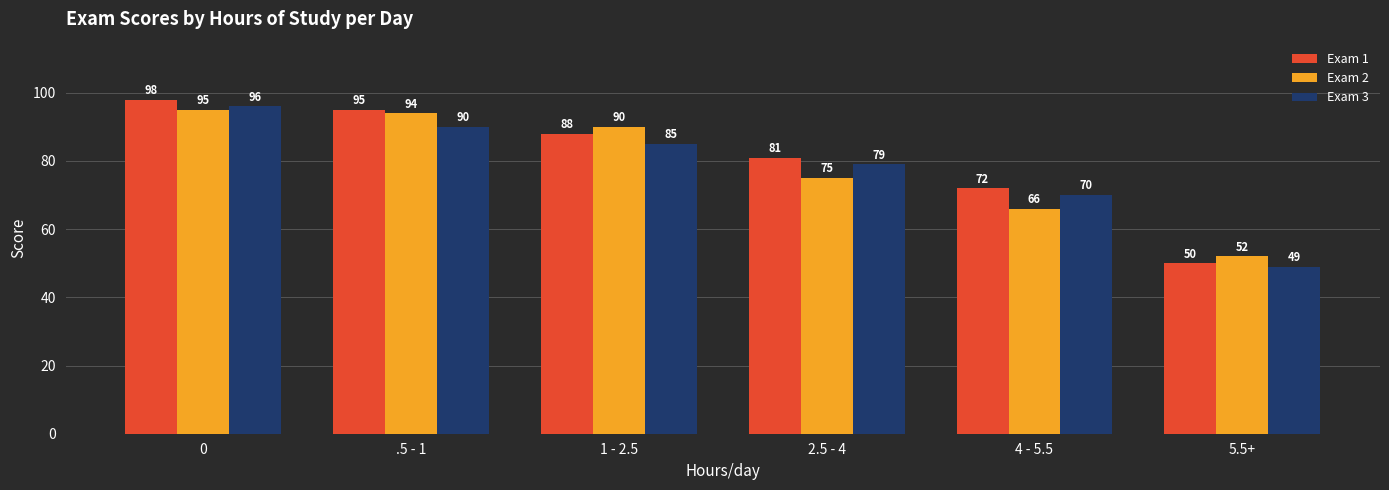

What is the label of the 1st bar from the right?

5.5+